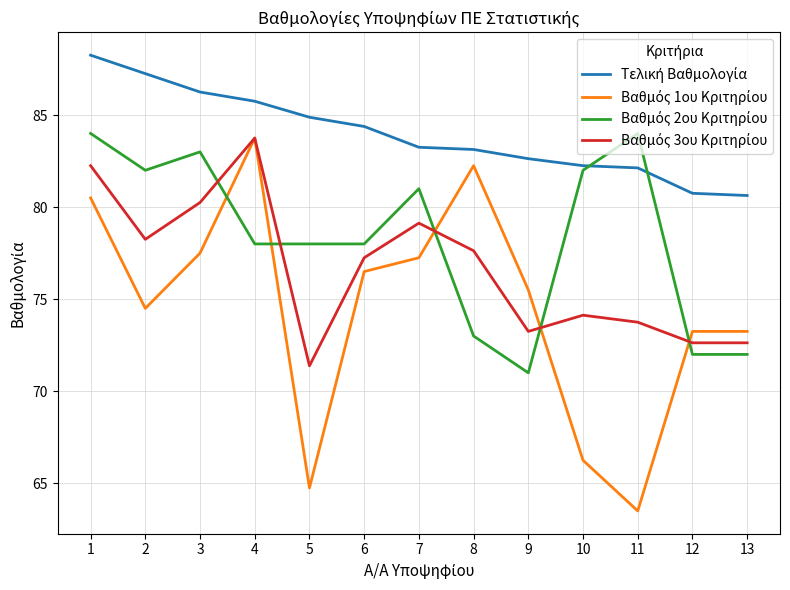

What is the total value across all series at 12?

298.6